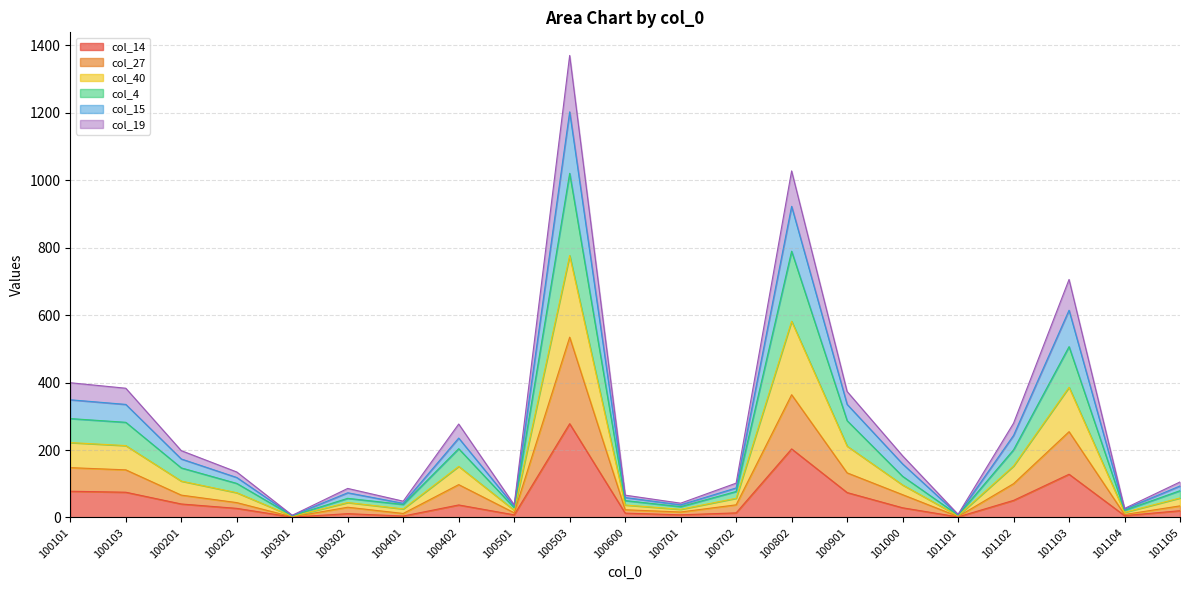

Is it true that col_14 equals 37.2 at 100402?

True